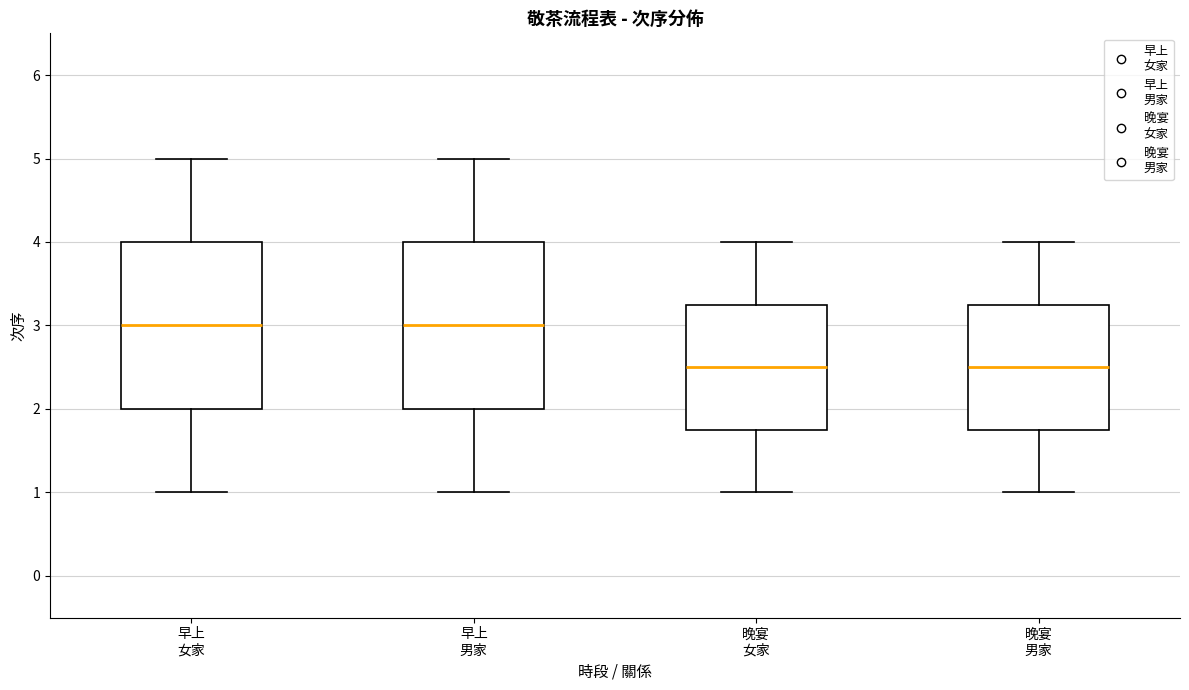

Where does the upper whisker of the box for 晚宴 男家 end on the y-axis? The values are not printed on the chart, so give them approximately, as read against the axis.

4.0